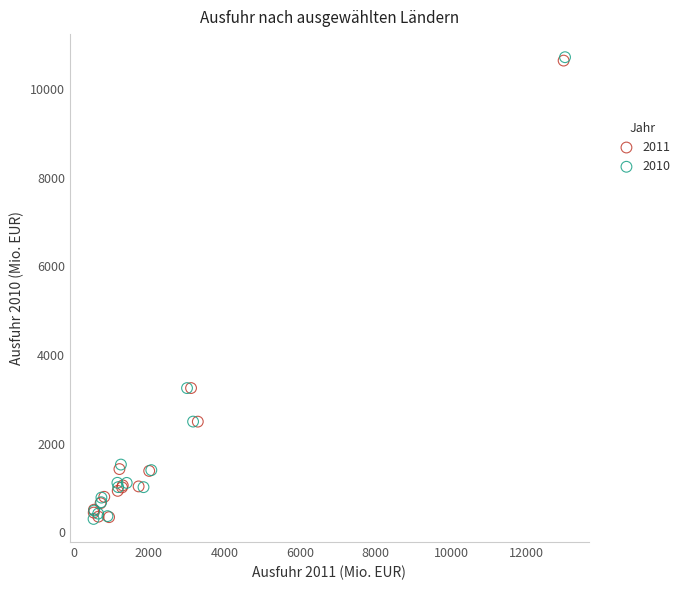

Which series has the largest Y range (max minus min)?

2010